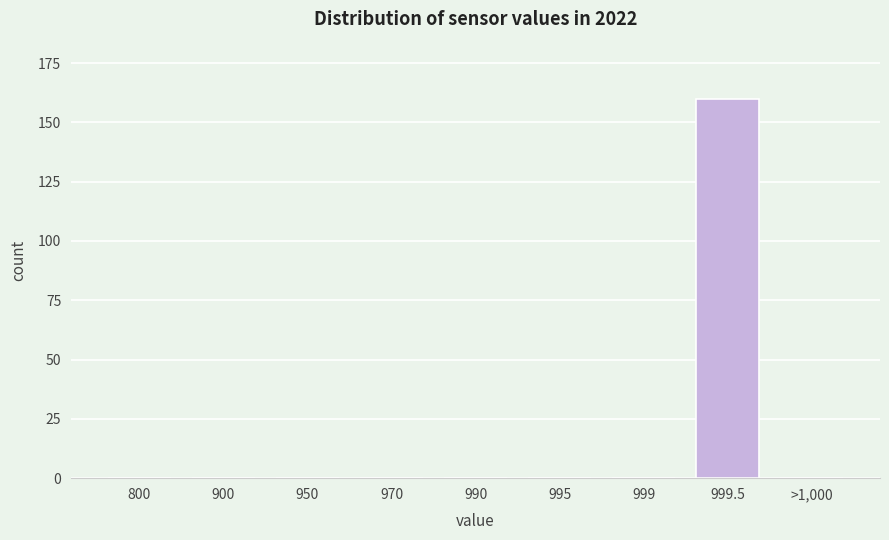

Reading left to right, what are all the values shown in this chart?

800=0	900=0	950=0	970=0	990=0	995=0	999=0	999.5=160	>1,000=0